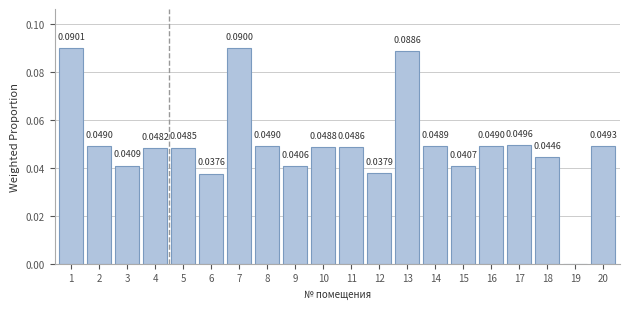

Where is the data nearest to the value 0?

19